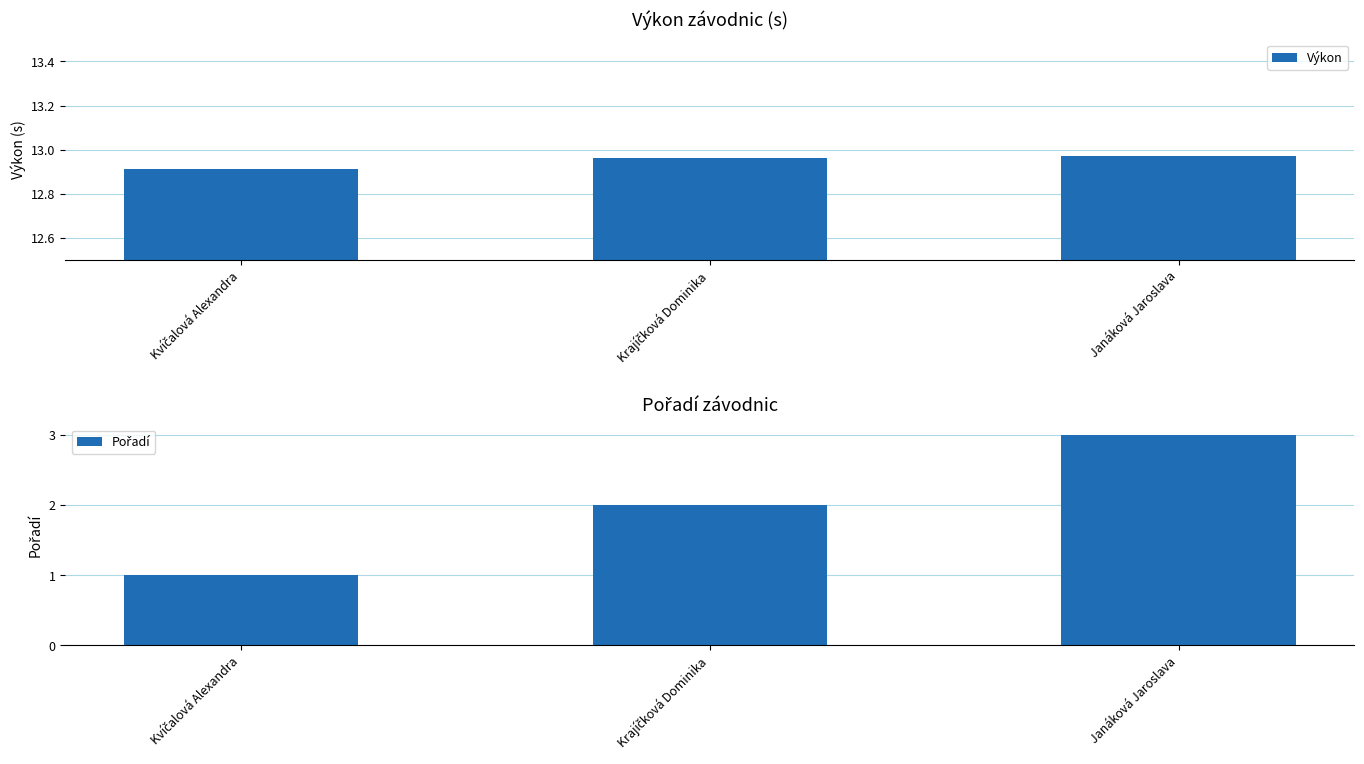

The Pořadí series shows 0.8 at Krajíčková Dominika. True or false?

False